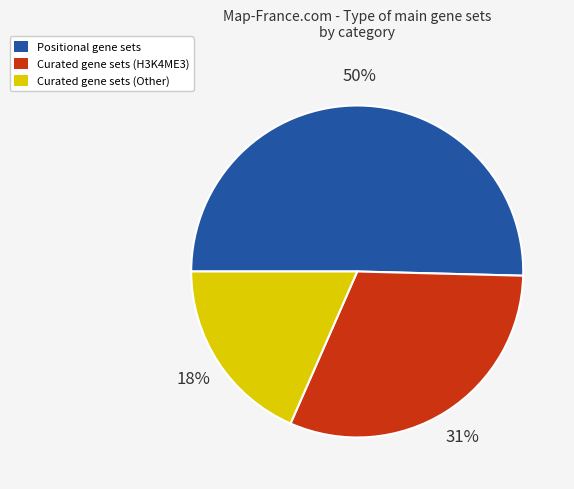

Which slice represents more than half of the pie?

Positional gene sets